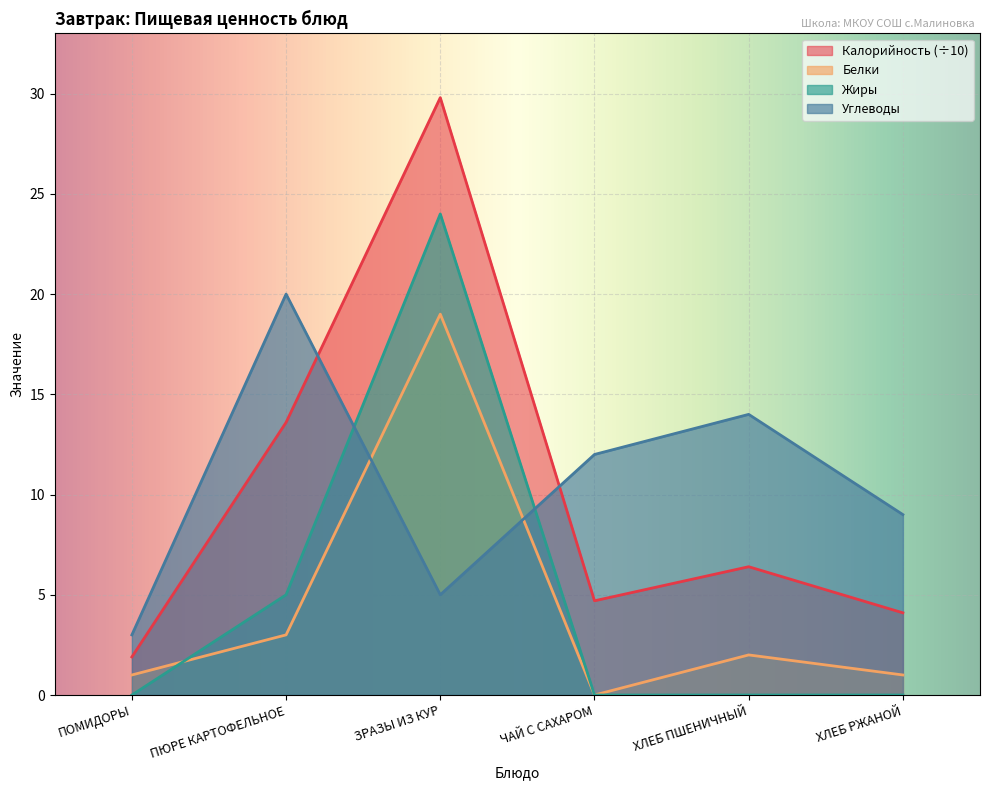

At which category does the chart reach its minimum across all series?

ЧАЙ С САХАРОМ